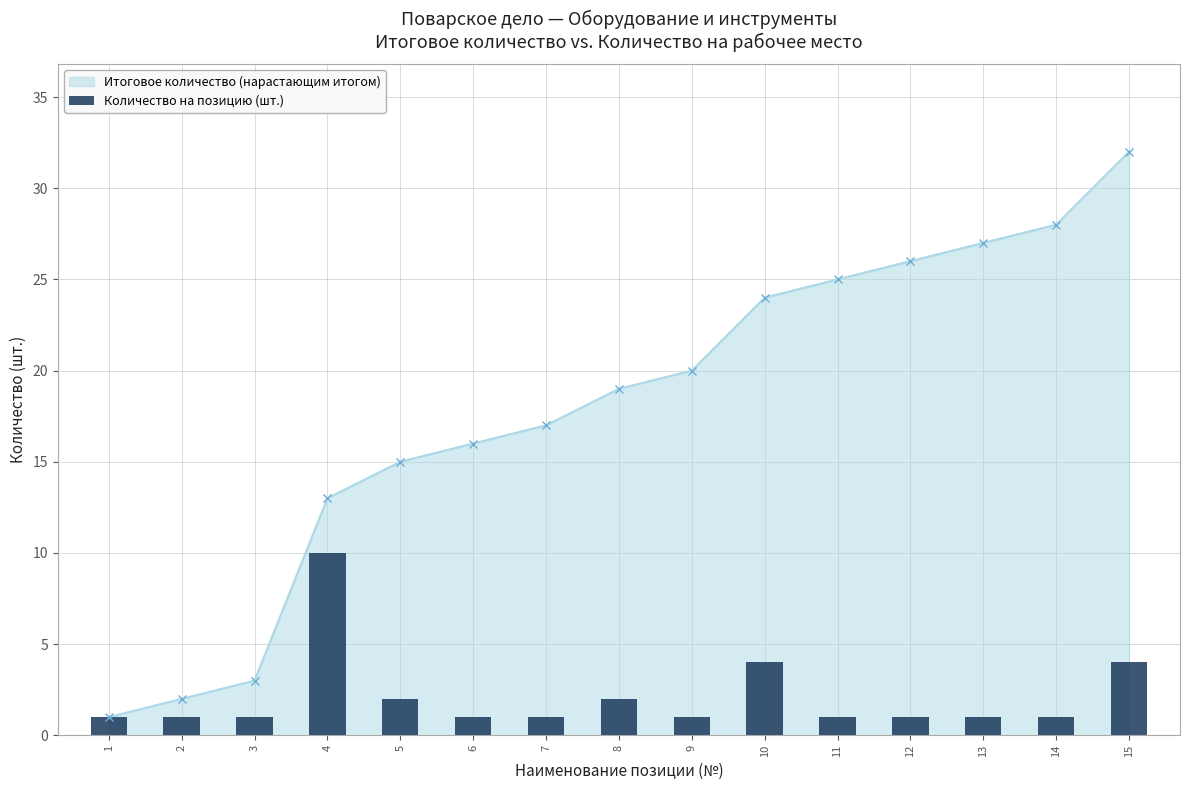

How many values exceed 1?

5